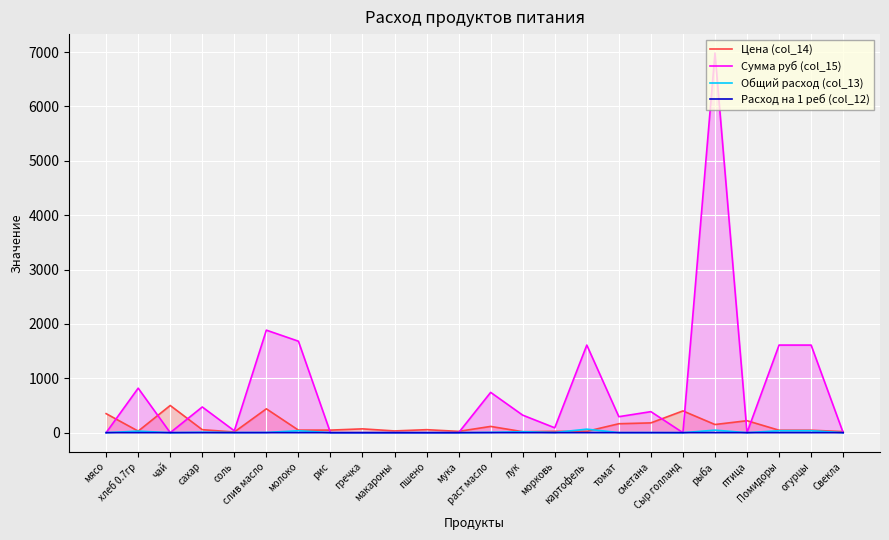

In Цена (col_14), how many points are higher than both neighbors (excluding endpoints)?

7